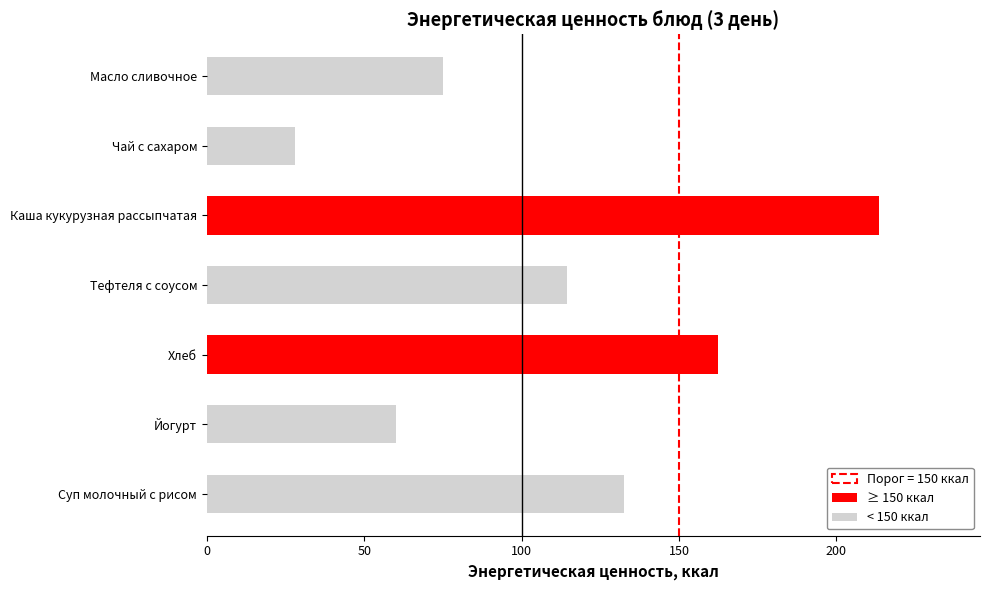

Approximately how many times larger is the value at Каша кукурузная рассыпчатая compared to Тефтеля с соусом?

1.9